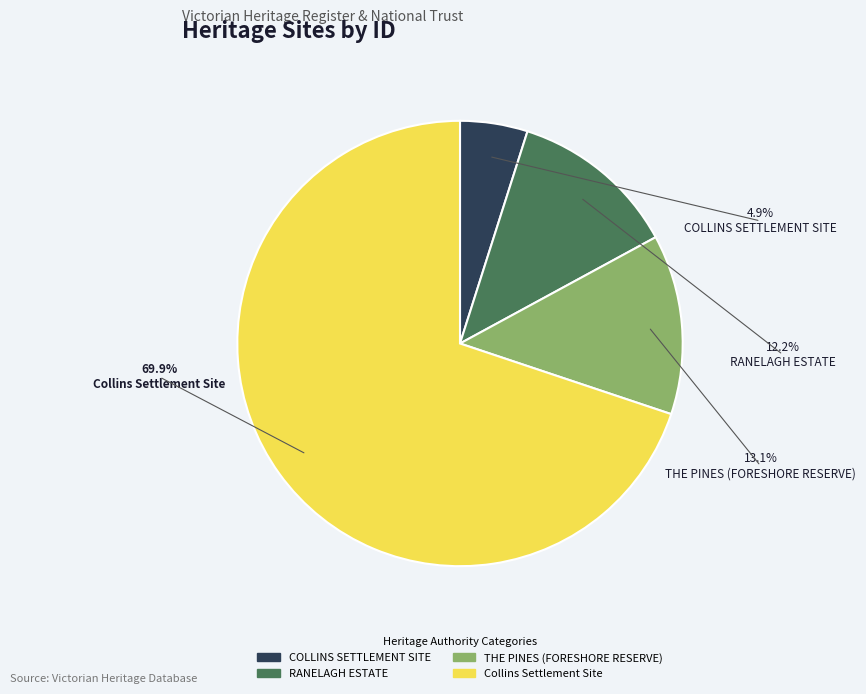

Does Collins Settlement Site represent more than half of the total?

Yes